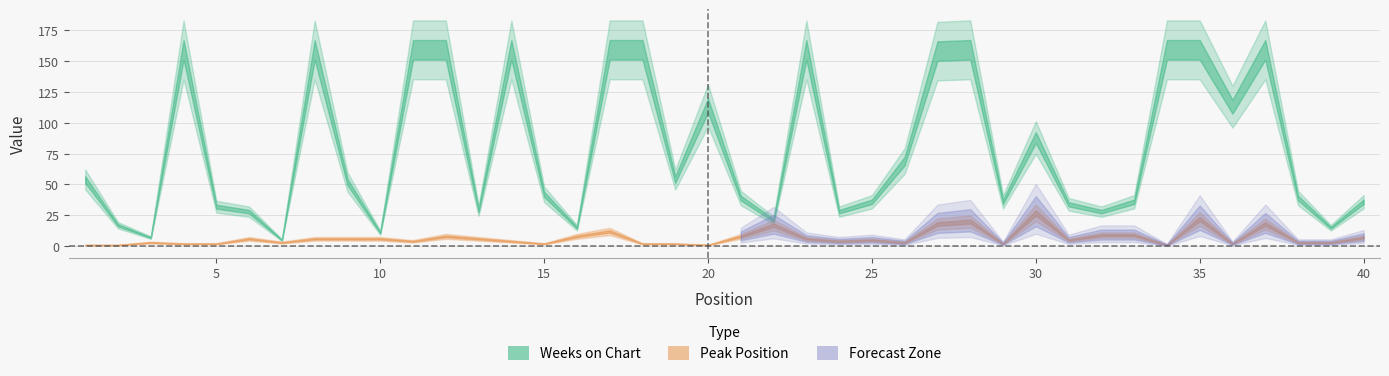

Which label corresponds to the smallest value in the chart?

7